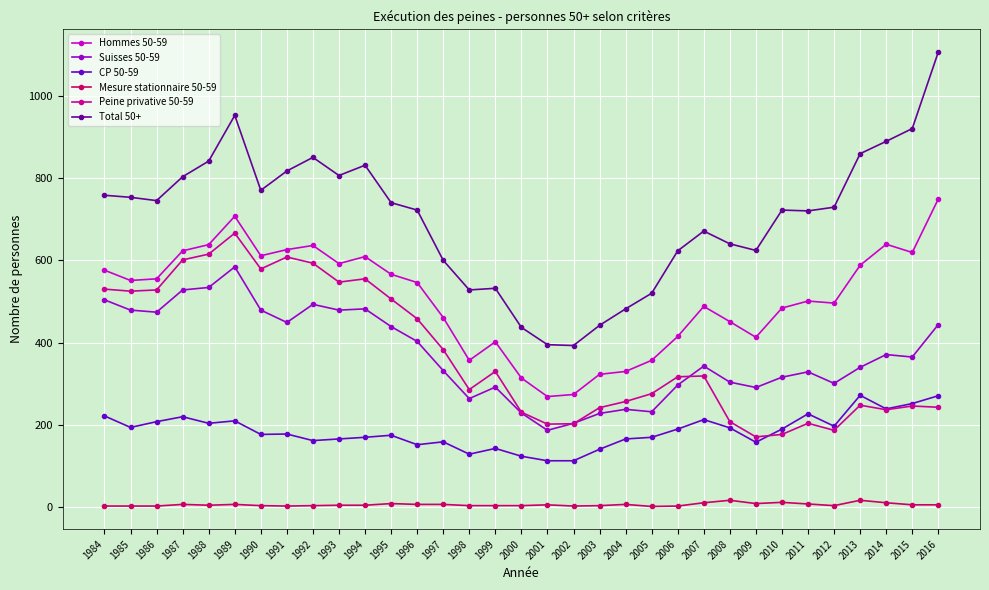

Is it true that CP 50-59 equals 204 at 1988?

True